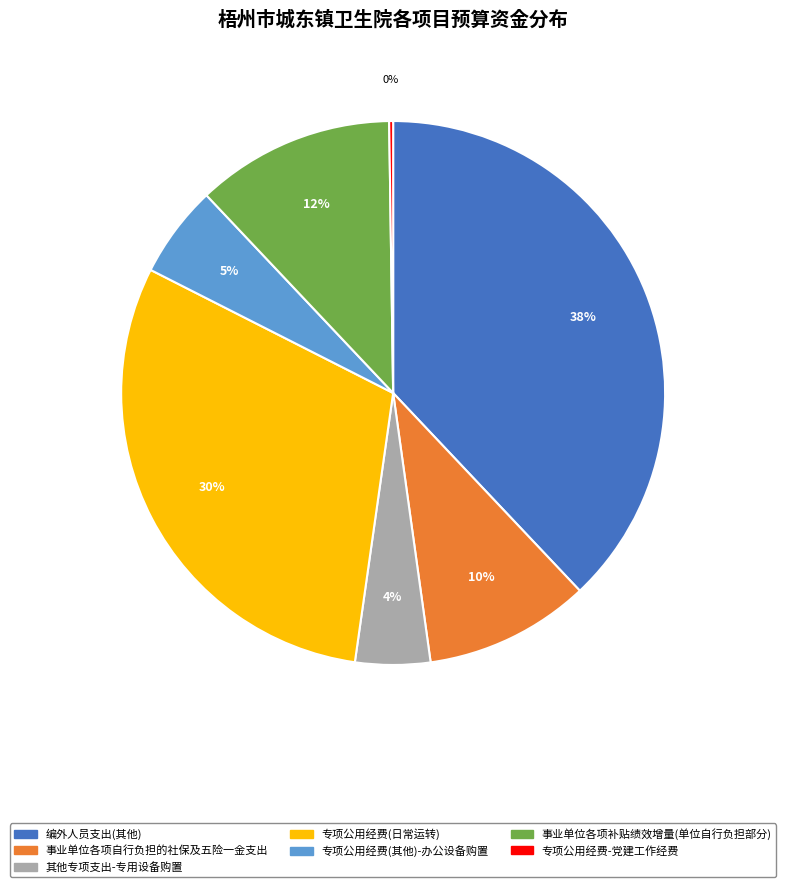

Combined, do 专项公用经费(其他)-办公设备购置 and 事业单位各项自行负担的社保及五险一金支出 account for over 50%?

No